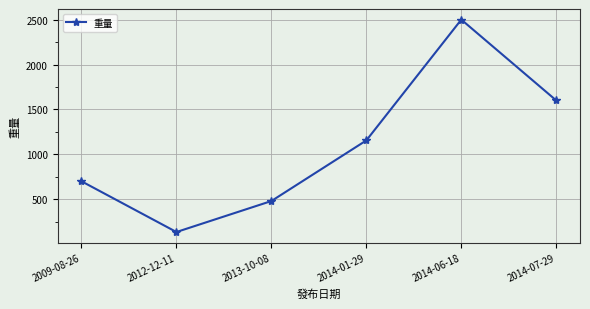

True or false: the data shows 2500 at 2014-06-18.

True